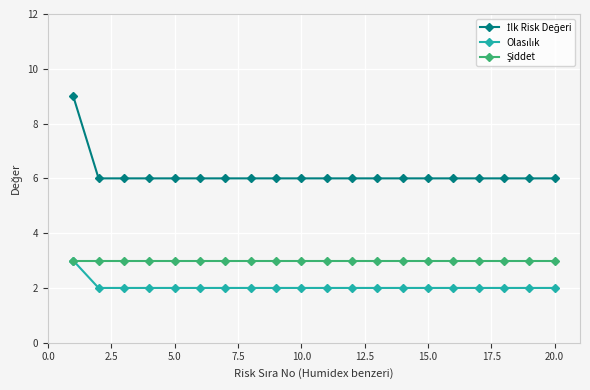

How many lines are shown in the chart?

3